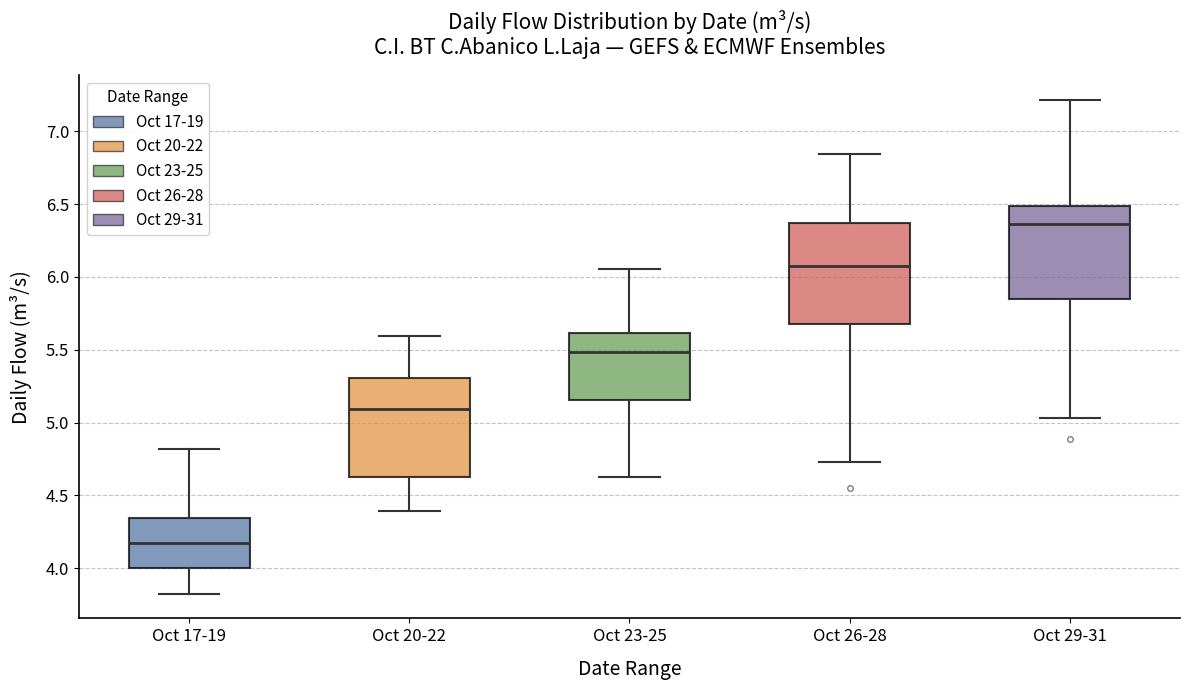

Reading left to right, transcribe this box plot: for each box, give where its median line is, the range the box spans, and where its two whiskers end, as read against the y-axis. The values are not printed on the chart, so give them approximately, as read against the axis.

Oct 17-19: median 4.15, box 4.00 to 4.35, whiskers 3.85 to 4.80
Oct 20-22: median 5.10, box 4.65 to 5.30, whiskers 4.40 to 5.60
Oct 23-25: median 5.50, box 5.15 to 5.60, whiskers 4.65 to 6.05
Oct 26-28: median 6.05, box 5.70 to 6.35, whiskers 4.75 to 6.85
Oct 29-31: median 6.35, box 5.85 to 6.50, whiskers 5.05 to 7.20